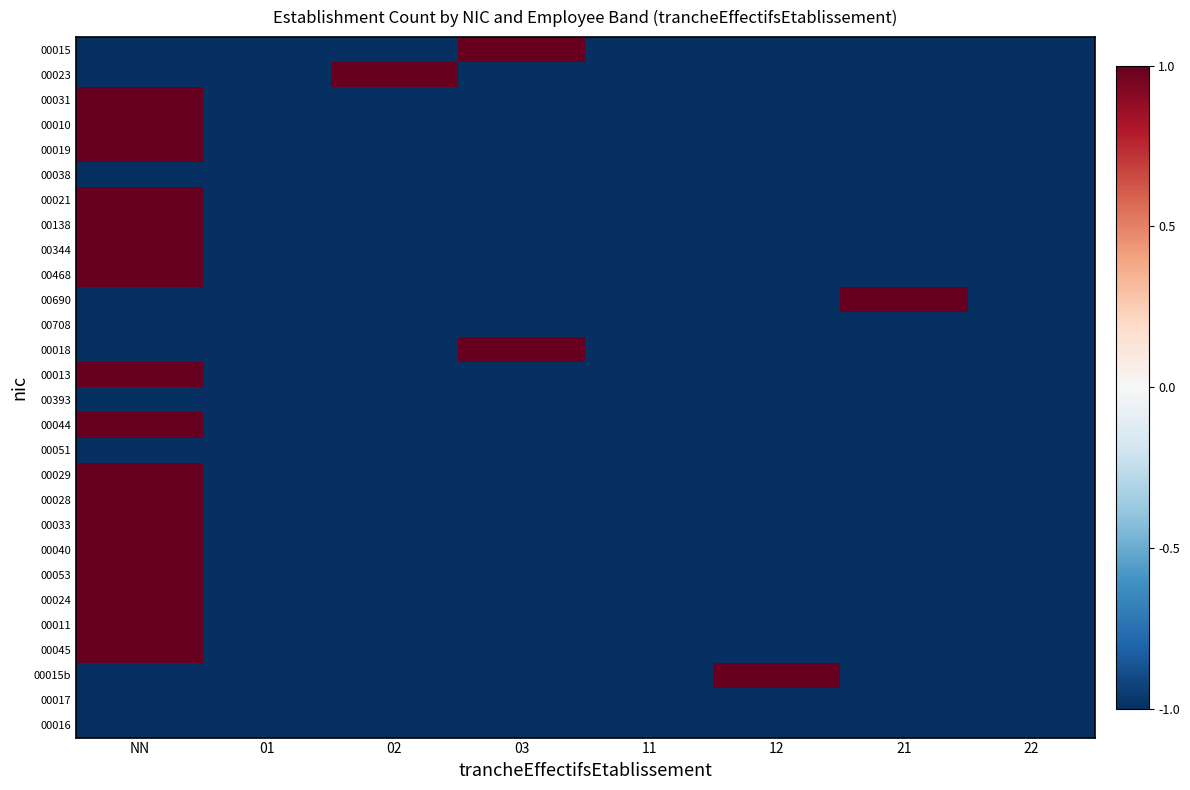

Reading left to right, extract all data points from this chart.

00015: NN=-1	01=-1	02=-1	03=1	11=-1	12=-1	21=-1	22=-1
00023: NN=-1	01=-1	02=1	03=-1	11=-1	12=-1	21=-1	22=-1
00031: NN=1	01=-1	02=-1	03=-1	11=-1	12=-1	21=-1	22=-1
00010: NN=1	01=-1	02=-1	03=-1	11=-1	12=-1	21=-1	22=-1
00019: NN=1	01=-1	02=-1	03=-1	11=-1	12=-1	21=-1	22=-1
00038: NN=-1	01=-1	02=-1	03=-1	11=-1	12=-1	21=-1	22=-1
00021: NN=1	01=-1	02=-1	03=-1	11=-1	12=-1	21=-1	22=-1
00138: NN=1	01=-1	02=-1	03=-1	11=-1	12=-1	21=-1	22=-1
00344: NN=1	01=-1	02=-1	03=-1	11=-1	12=-1	21=-1	22=-1
00468: NN=1	01=-1	02=-1	03=-1	11=-1	12=-1	21=-1	22=-1
00690: NN=-1	01=-1	02=-1	03=-1	11=-1	12=-1	21=1	22=-1
00708: NN=-1	01=-1	02=-1	03=-1	11=-1	12=-1	21=-1	22=-1
00018: NN=-1	01=-1	02=-1	03=1	11=-1	12=-1	21=-1	22=-1
00013: NN=1	01=-1	02=-1	03=-1	11=-1	12=-1	21=-1	22=-1
00393: NN=-1	01=-1	02=-1	03=-1	11=-1	12=-1	21=-1	22=-1
00044: NN=1	01=-1	02=-1	03=-1	11=-1	12=-1	21=-1	22=-1
00051: NN=-1	01=-1	02=-1	03=-1	11=-1	12=-1	21=-1	22=-1
00029: NN=1	01=-1	02=-1	03=-1	11=-1	12=-1	21=-1	22=-1
00028: NN=1	01=-1	02=-1	03=-1	11=-1	12=-1	21=-1	22=-1
00033: NN=1	01=-1	02=-1	03=-1	11=-1	12=-1	21=-1	22=-1
00040: NN=1	01=-1	02=-1	03=-1	11=-1	12=-1	21=-1	22=-1
00053: NN=1	01=-1	02=-1	03=-1	11=-1	12=-1	21=-1	22=-1
00024: NN=1	01=-1	02=-1	03=-1	11=-1	12=-1	21=-1	22=-1
00011: NN=1	01=-1	02=-1	03=-1	11=-1	12=-1	21=-1	22=-1
00045: NN=1	01=-1	02=-1	03=-1	11=-1	12=-1	21=-1	22=-1
00015b: NN=-1	01=-1	02=-1	03=-1	11=-1	12=1	21=-1	22=-1
00017: NN=-1	01=-1	02=-1	03=-1	11=-1	12=-1	21=-1	22=-1
00016: NN=-1	01=-1	02=-1	03=-1	11=-1	12=-1	21=-1	22=-1